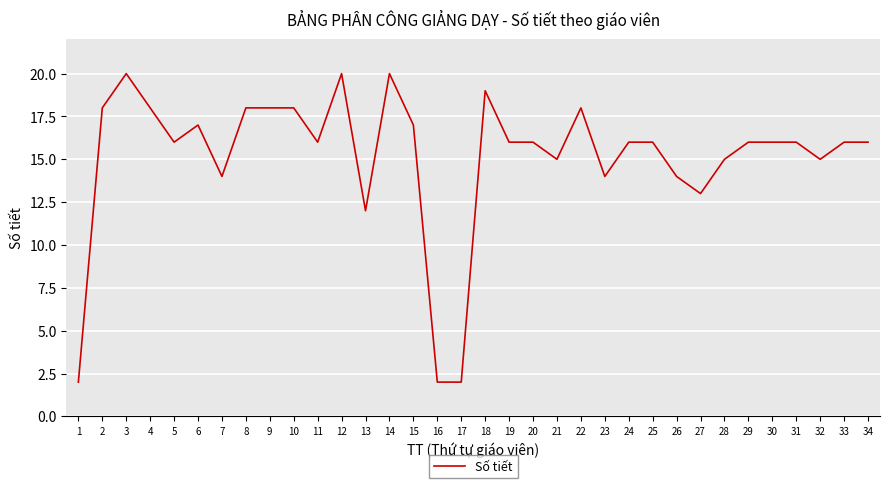

At which category does the data reach its first local peak?

3